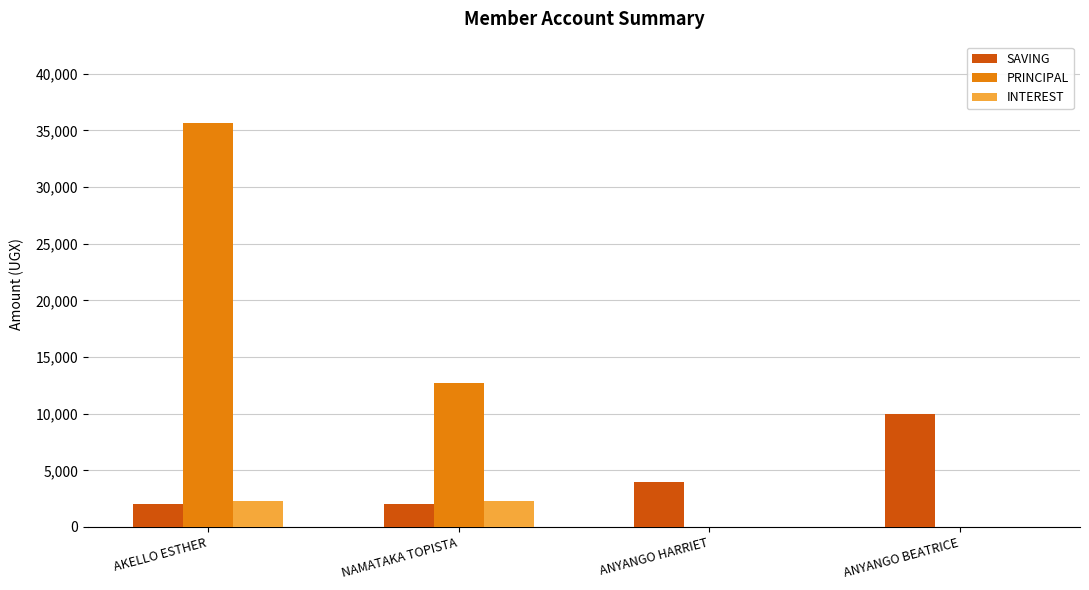

Reading left to right, what are all the values shown in this chart?

SAVING: AKELLO ESTHER=2000	NAMATAKA TOPISTA=2000	ANYANGO HARRIET=4000	ANYANGO BEATRICE=10000
PRINCIPAL: AKELLO ESTHER=35700	NAMATAKA TOPISTA=12700	ANYANGO HARRIET=0	ANYANGO BEATRICE=0
INTEREST: AKELLO ESTHER=2300	NAMATAKA TOPISTA=2300	ANYANGO HARRIET=0	ANYANGO BEATRICE=0